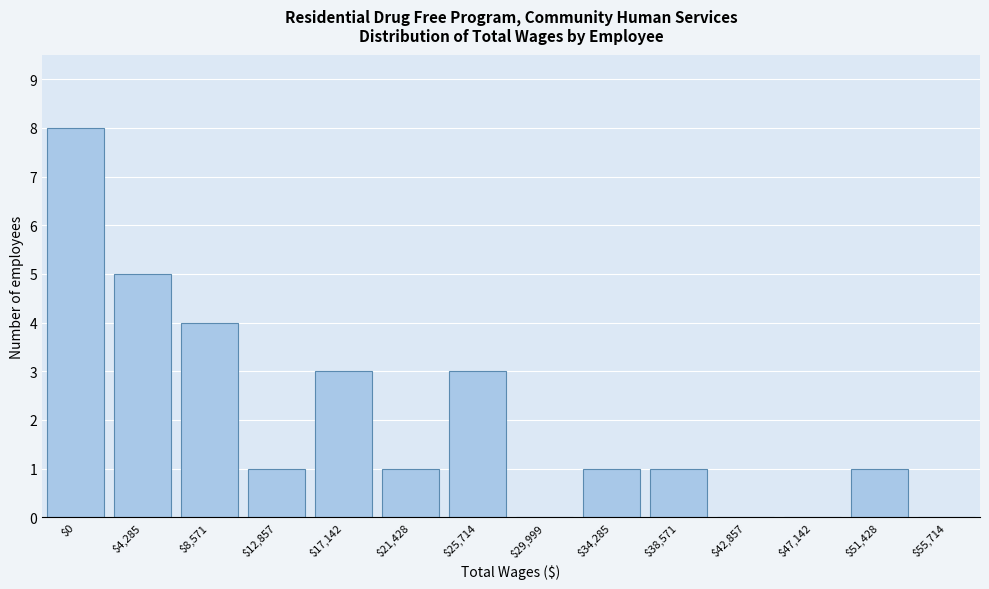

Which label corresponds to the largest value in the chart?

$0